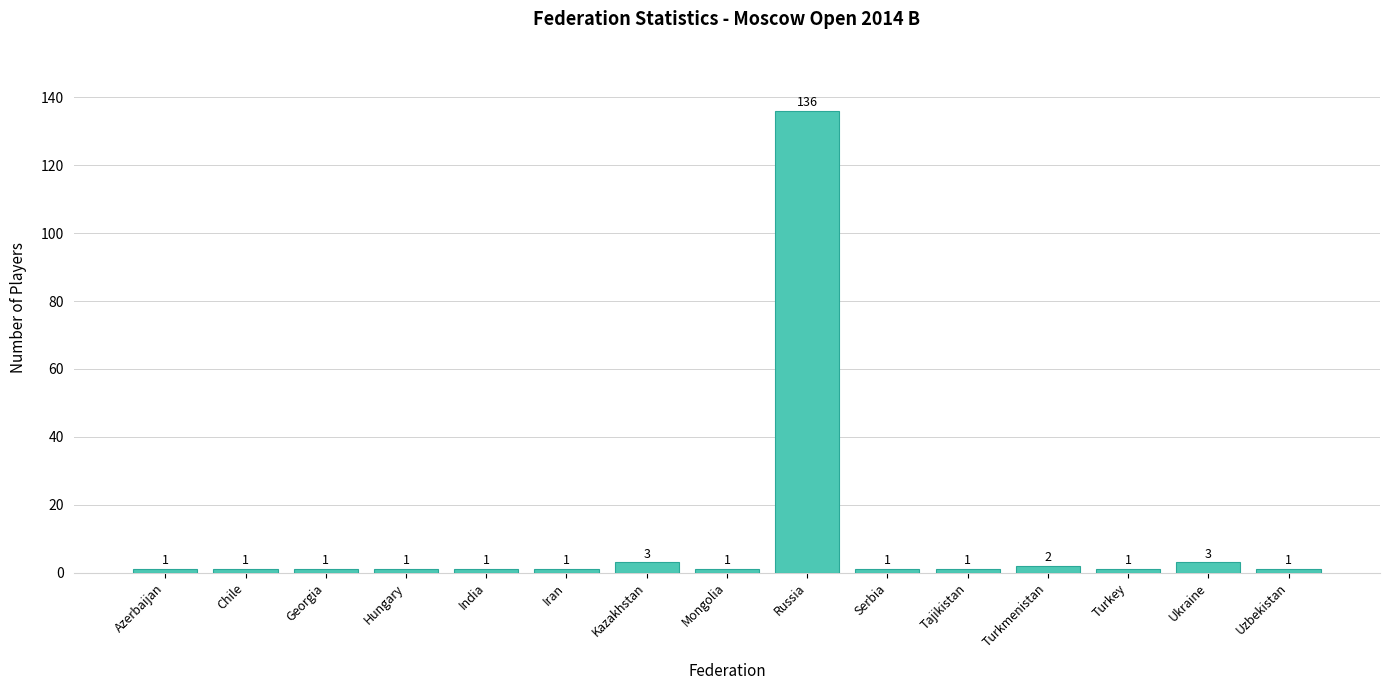

What is the difference between the maximum and minimum values?

135